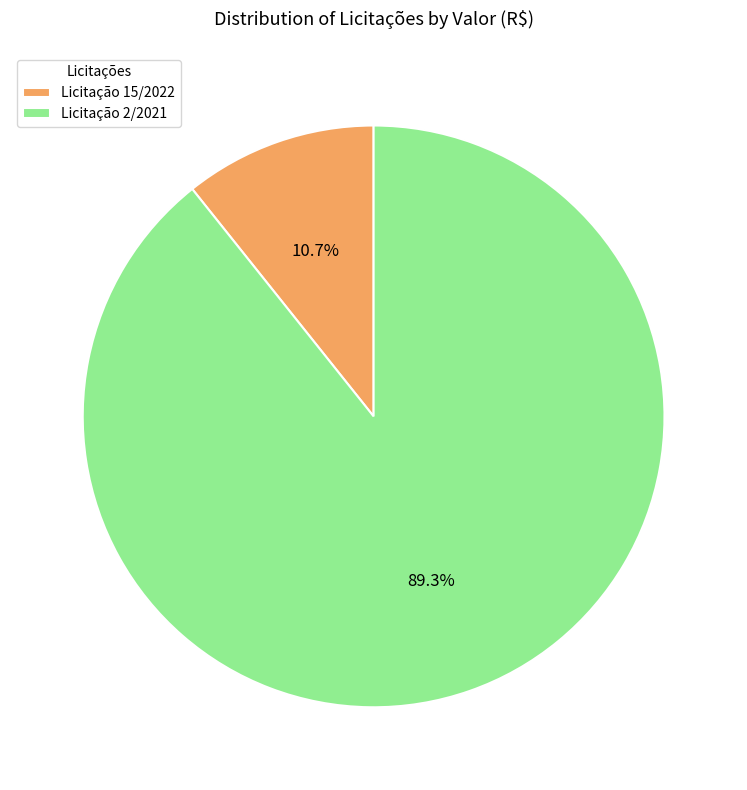

Which has a higher value, Licitação 15/2022 or Licitação 2/2021?

Licitação 2/2021